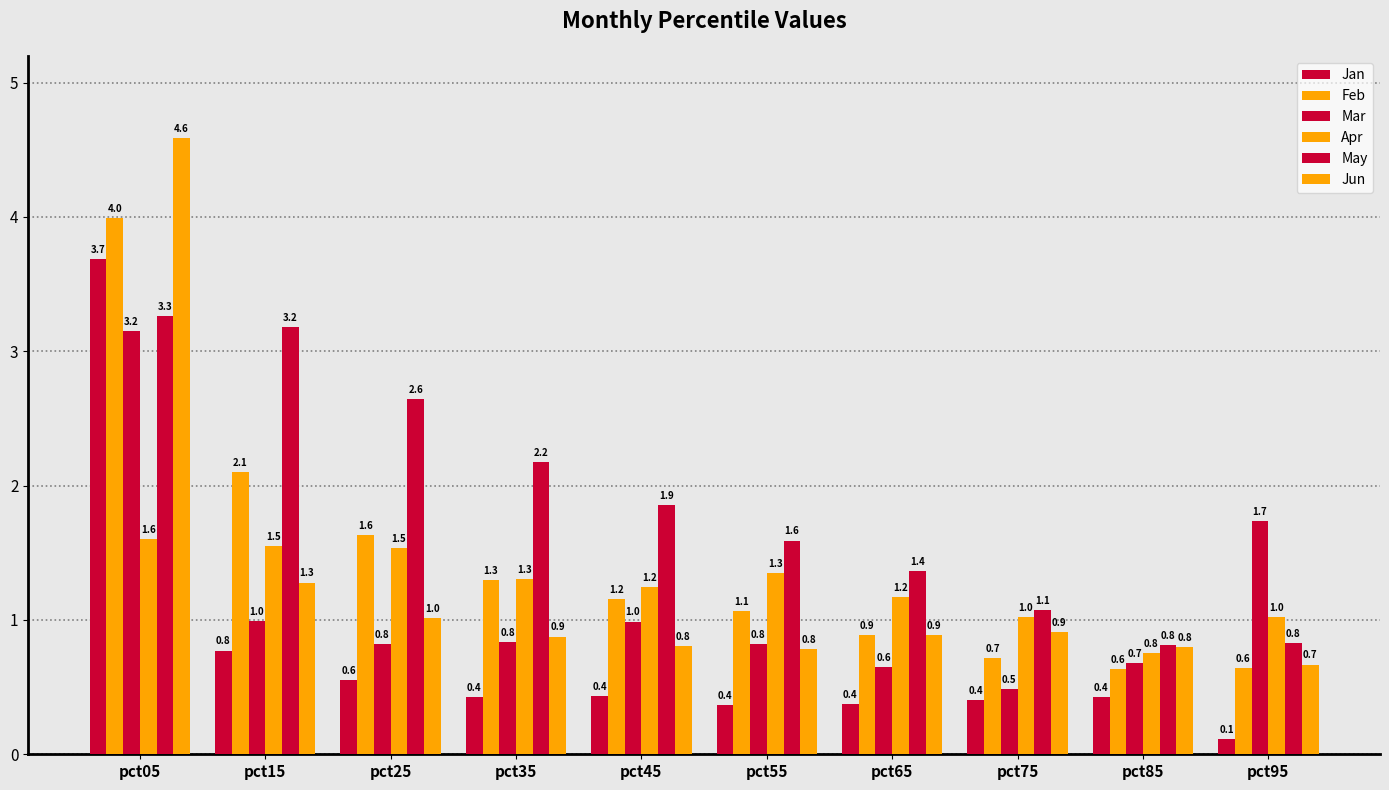

How many groups of bars are there?

10